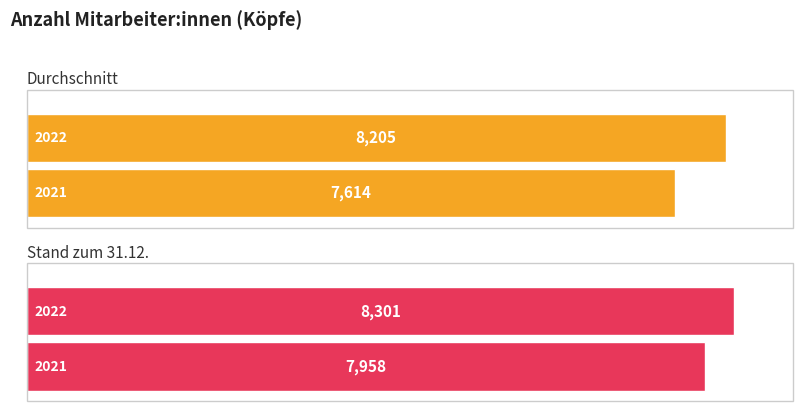

At which label does 2022 reach its minimum?

Durchschnitt